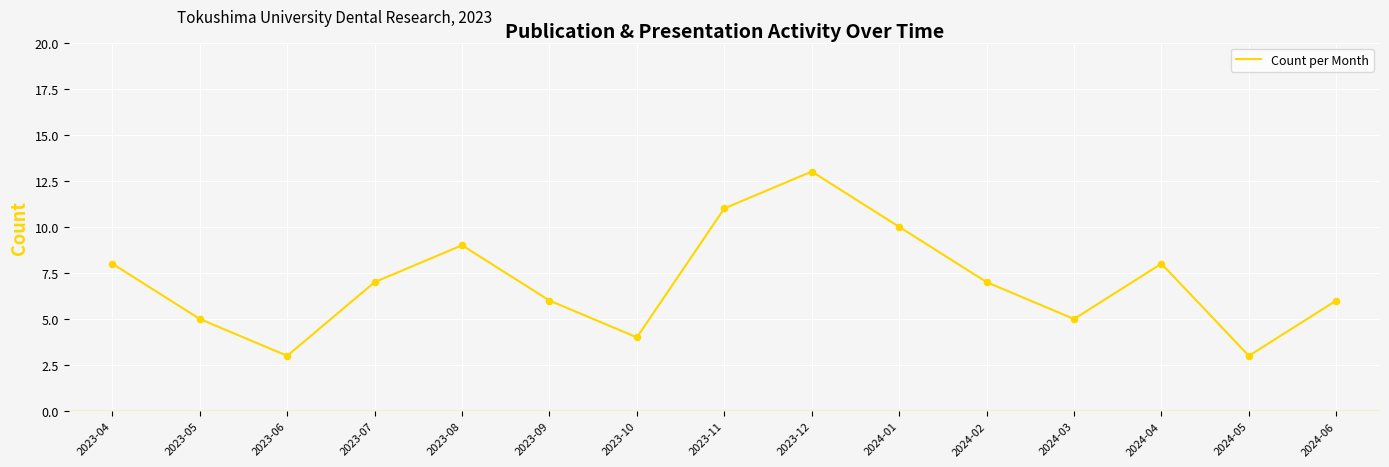

What is the ratio of the value at 2024-03 to the value at 2024-04?

0.6